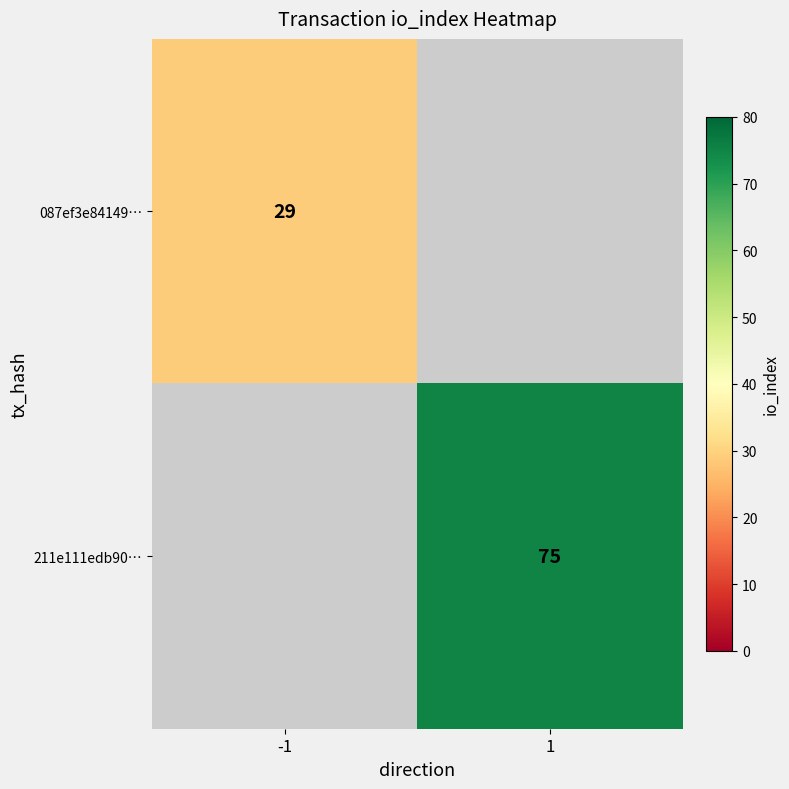

The 087ef3e84149… series shows 18.6 at -1. True or false?

False